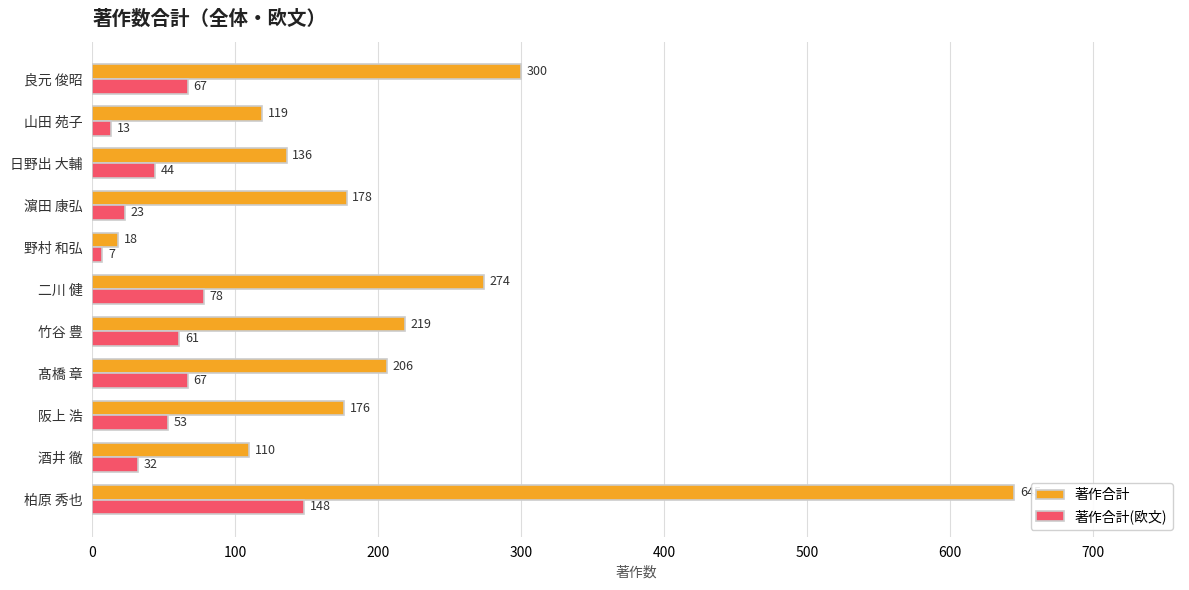

The 著作合計(欧文) series shows 61 at 竹谷 豊. True or false?

True